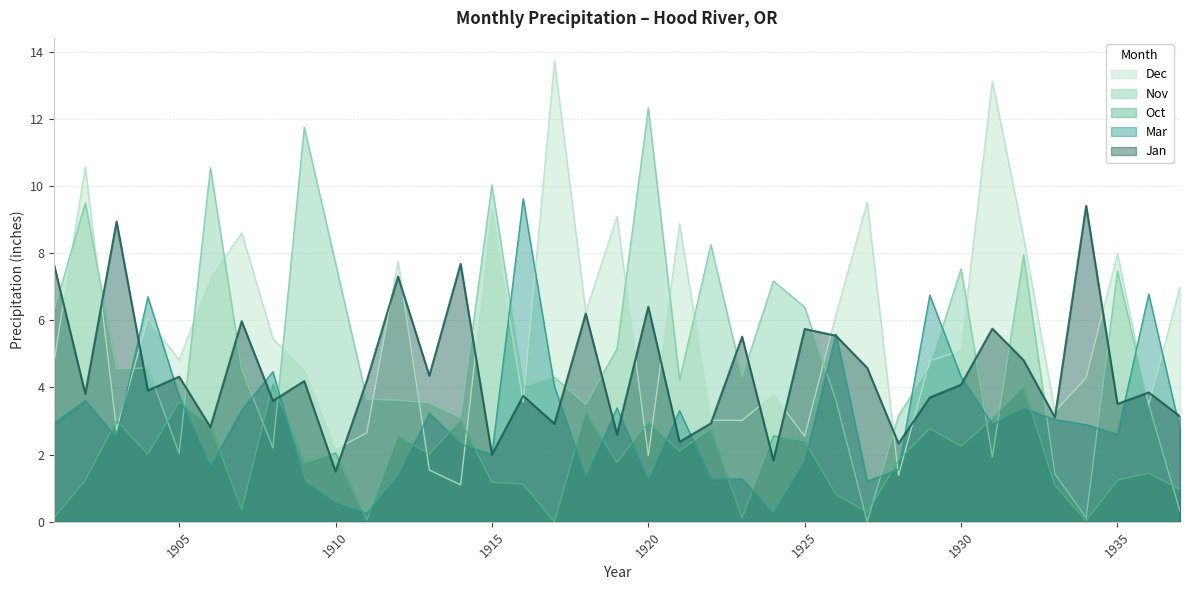

The Nov series shows 10.4 at 1935. True or false?

False